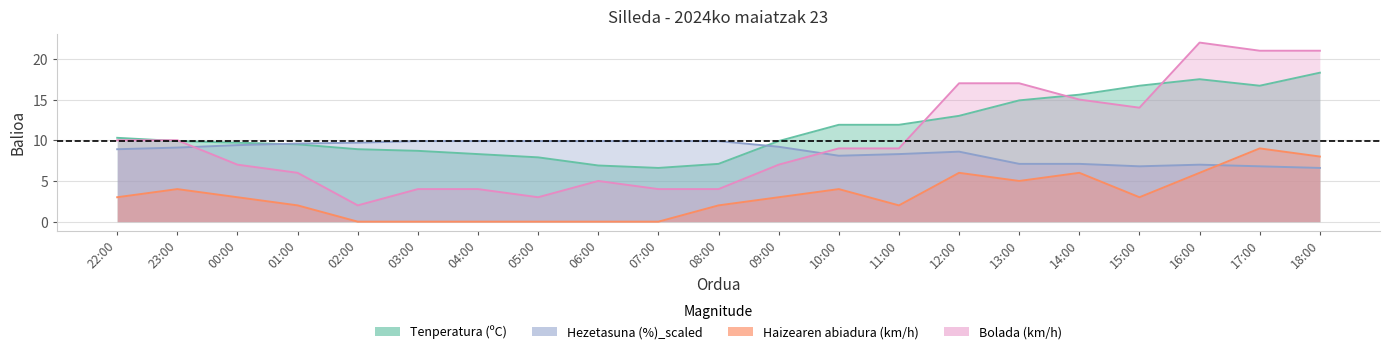

Where does the Tenperatura (ºC) series first go above 9?

22:00